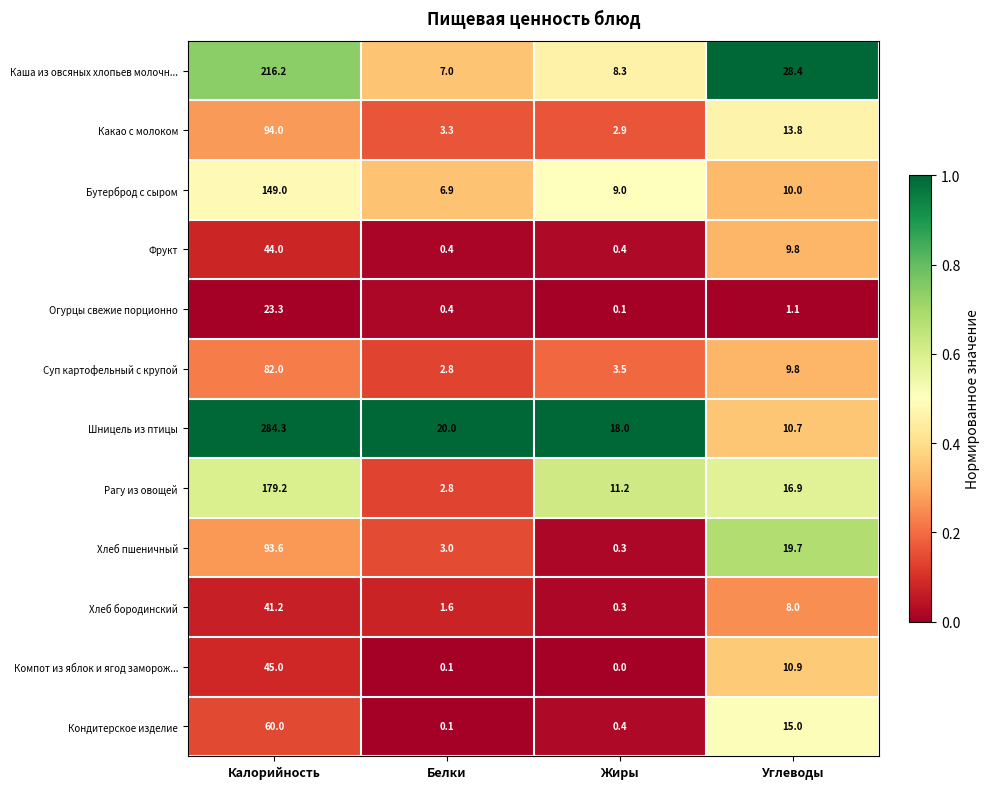

Rank the categories by Хлеб пшеничный value from highest to lowest.

Калорийность, Углеводы, Белки, Жиры